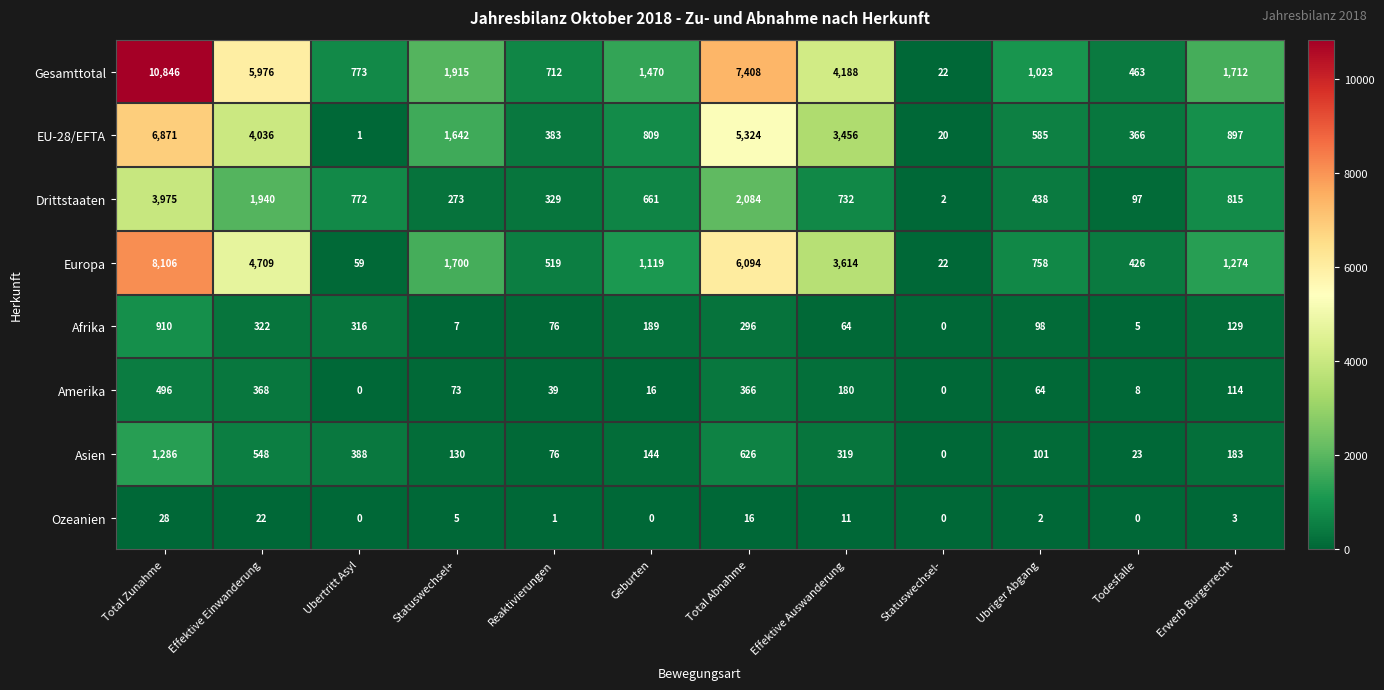

Which category has the highest value in the Asien series?

Total Zunahme